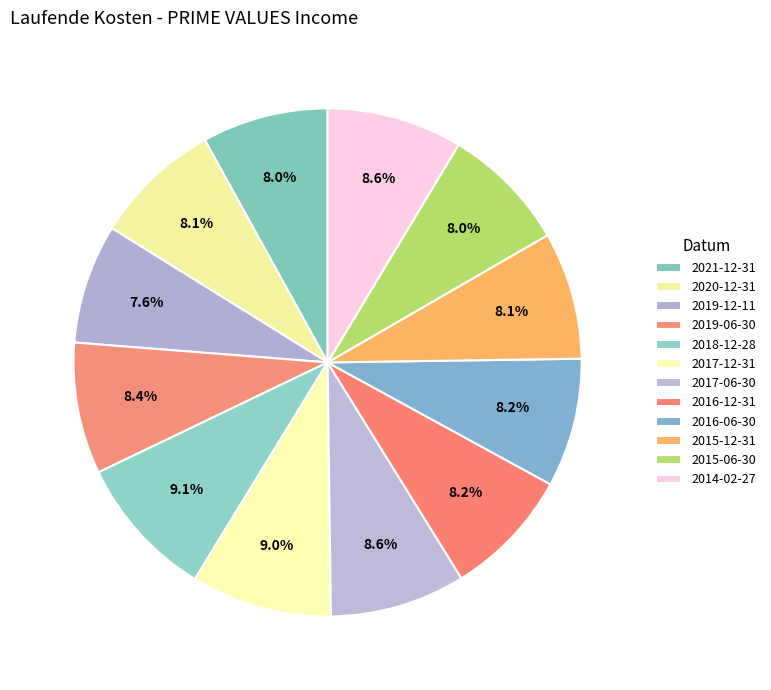

Rank the categories by value from lowest to highest.

2019-12-11, 2021-12-31, 2015-06-30, 2020-12-31, 2015-12-31, 2016-12-31, 2016-06-30, 2019-06-30, 2017-06-30, 2014-02-27, 2017-12-31, 2018-12-28